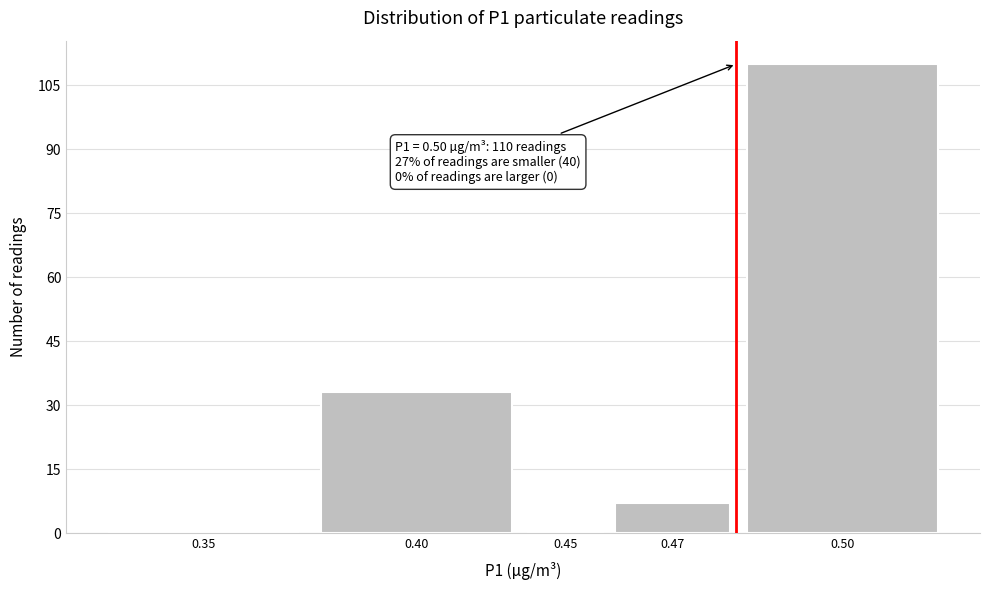

Reading left to right, transcribe all the data shown in this chart.

0.35=0	0.40=33	0.45=0	0.47=7	0.50=110